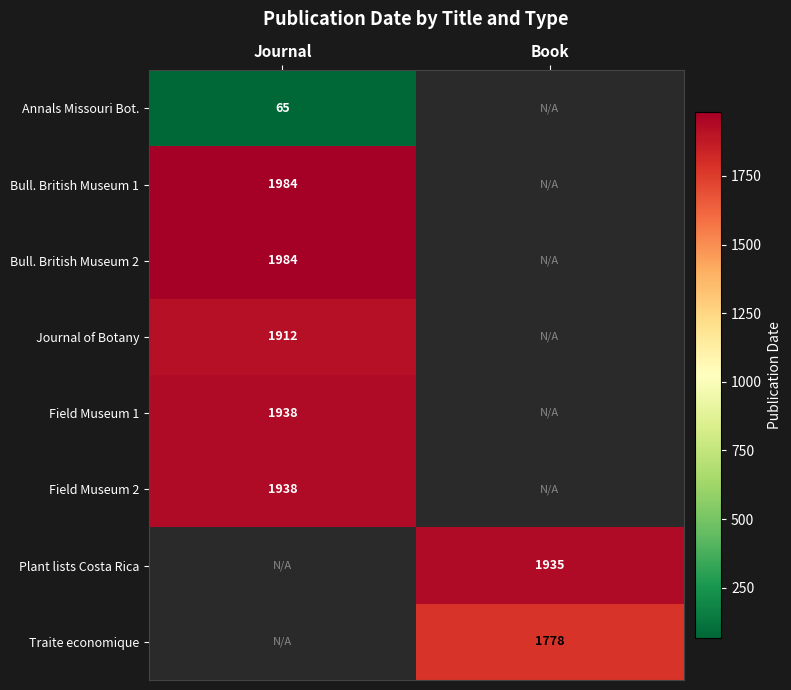

True or false: Field Museum 2 has a value of 1938 at Journal.

True